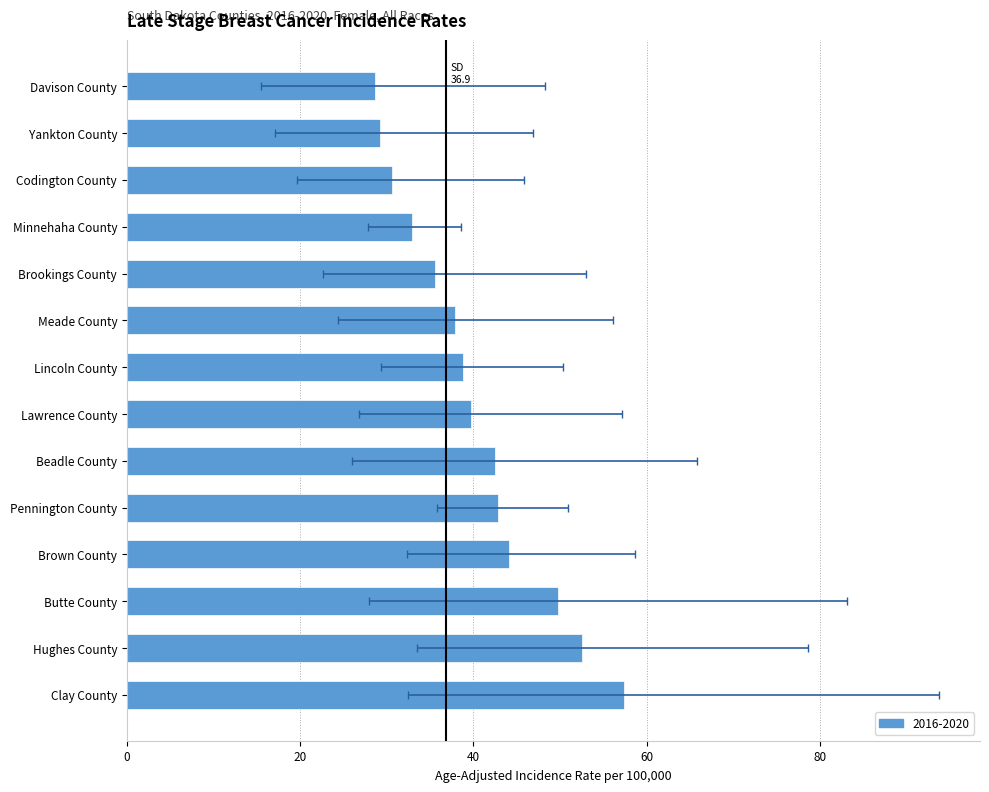

What is the minimum value shown in the chart?

28.6